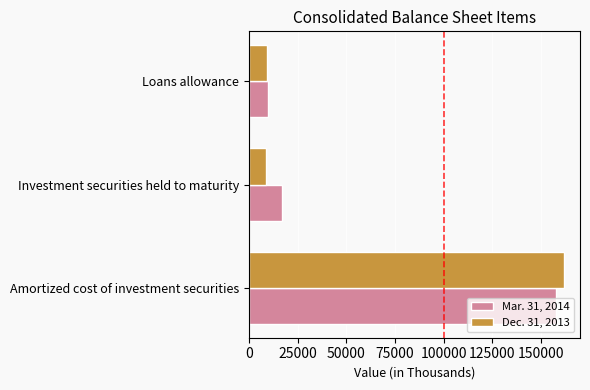

List the series in order of their peak value, highest first.

Dec. 31, 2013, Mar. 31, 2014